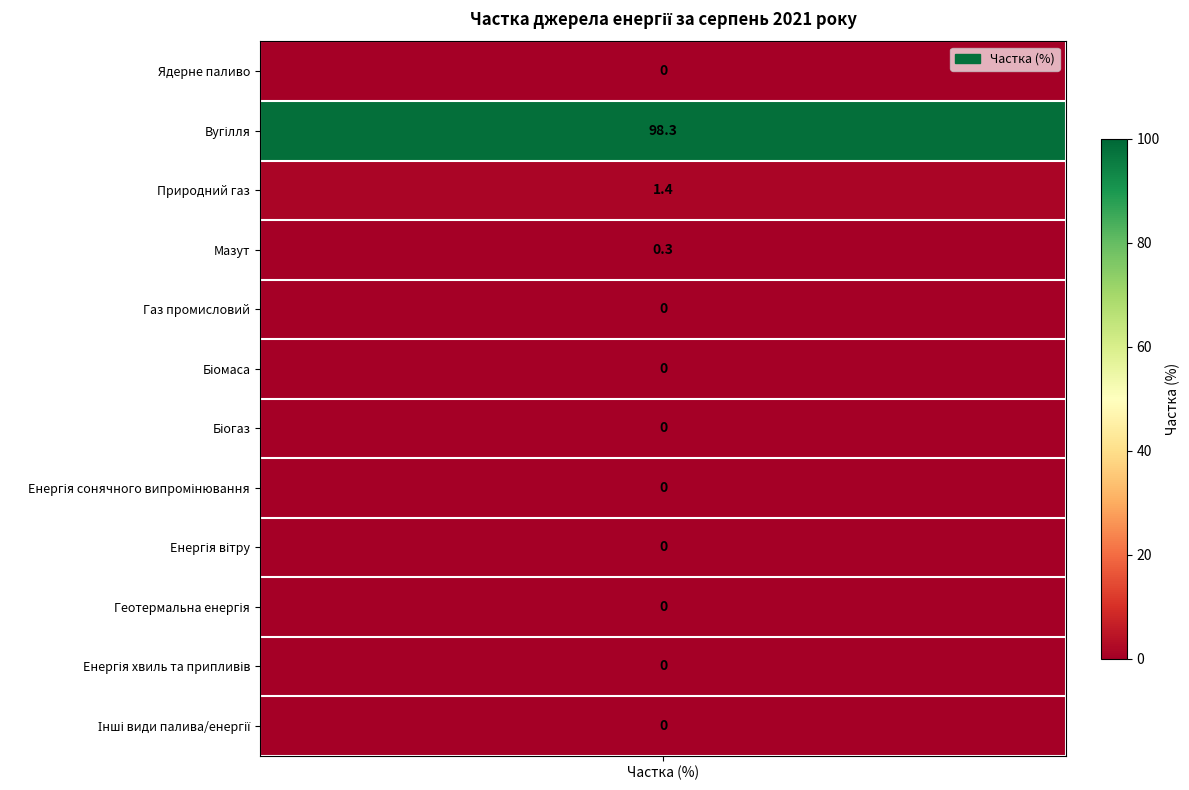

The chart shows a value of 0.0 at Газ промисловий. True or false?

True